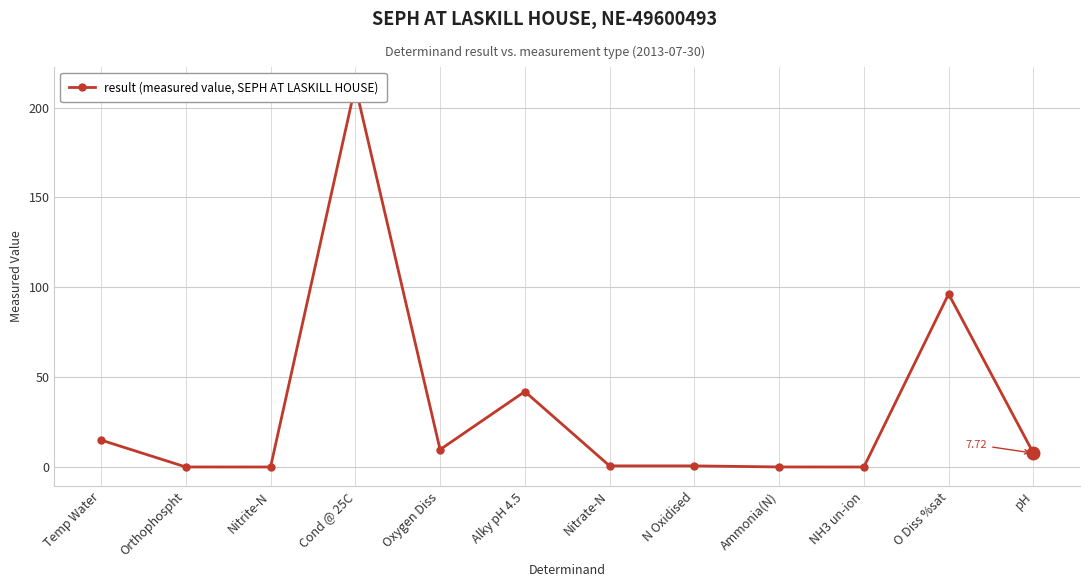

How many points are lower than both their immediate neighbors (excluding endpoints)?

4